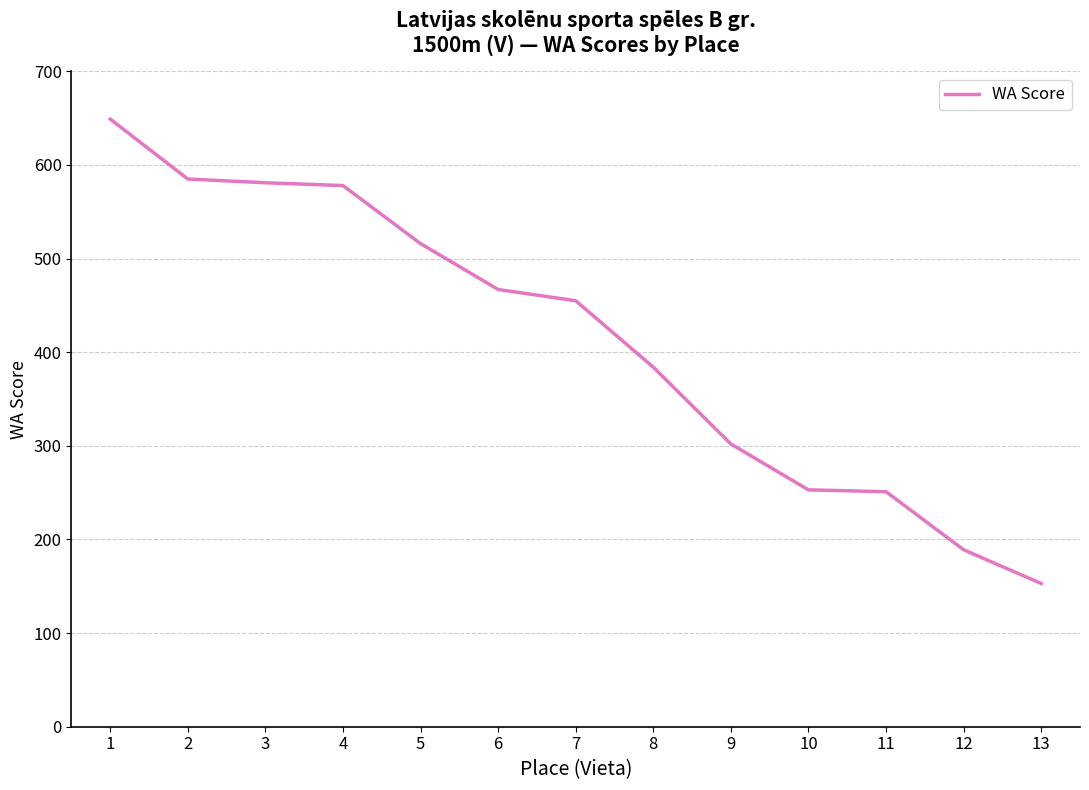

What is the change in value from 5 to 10?

-263